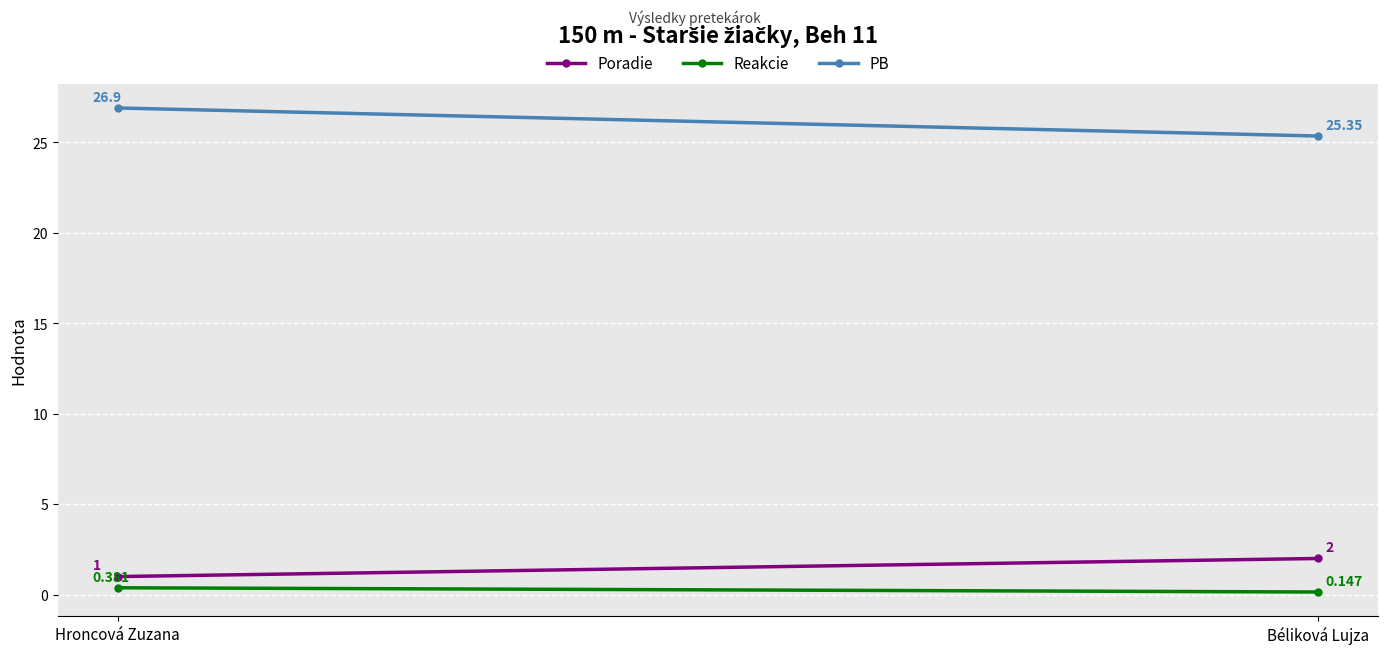

The Poradie series shows 1.3 at Béliková Lujza. True or false?

False